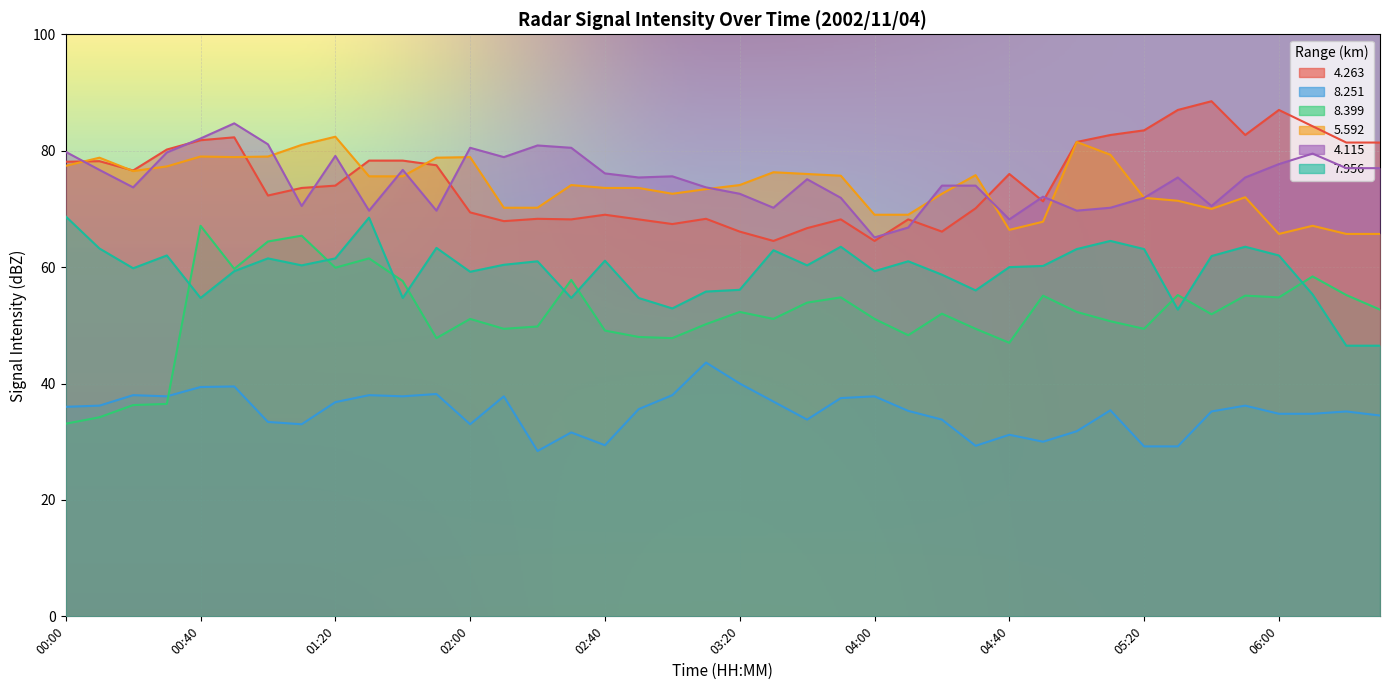

How many interior local peaks does the   4.115 series have?

10